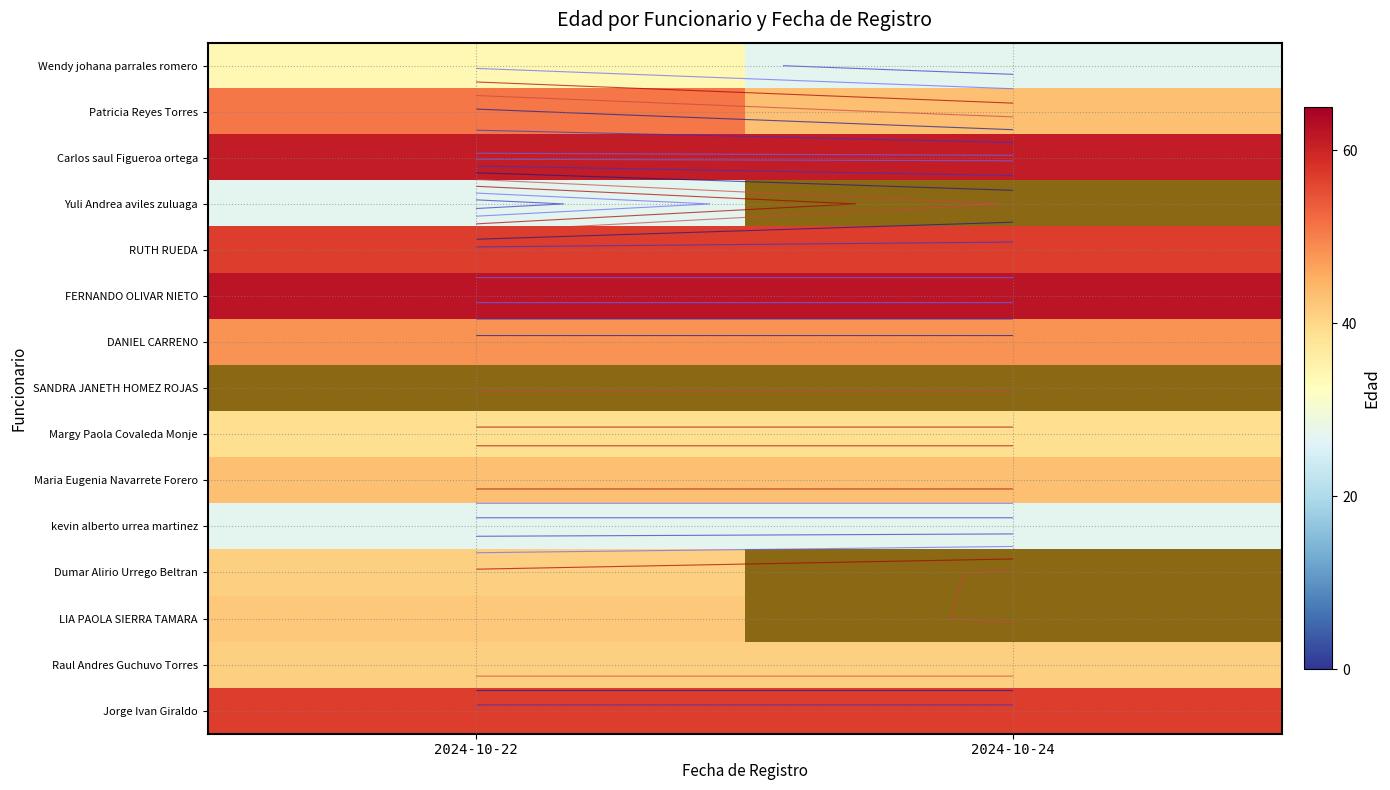

What is the lowest value of the Patricia Reyes Torres series?

43.0